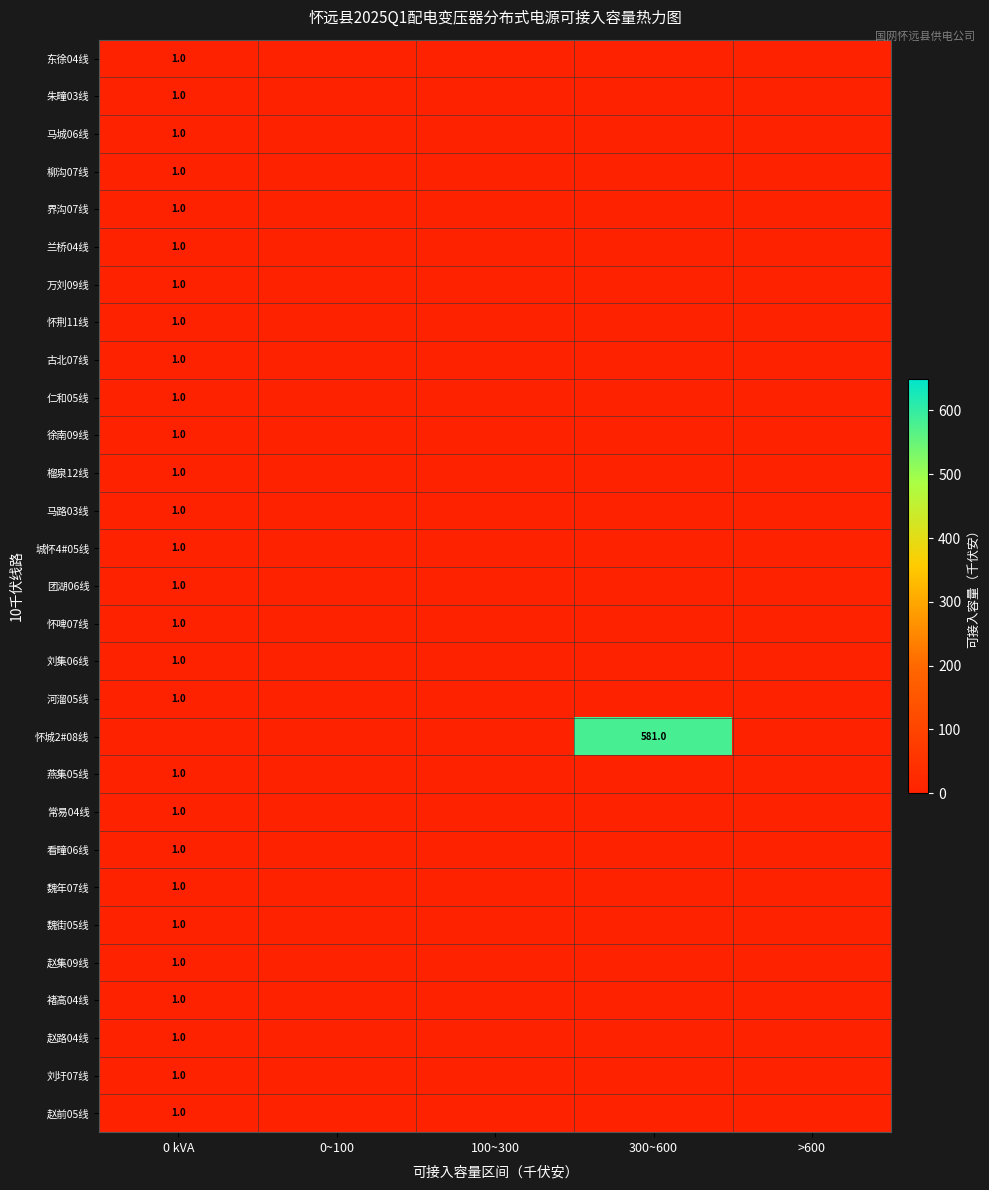

True or false: 东徐04线 has a value of 1 at 0 kVA.

True